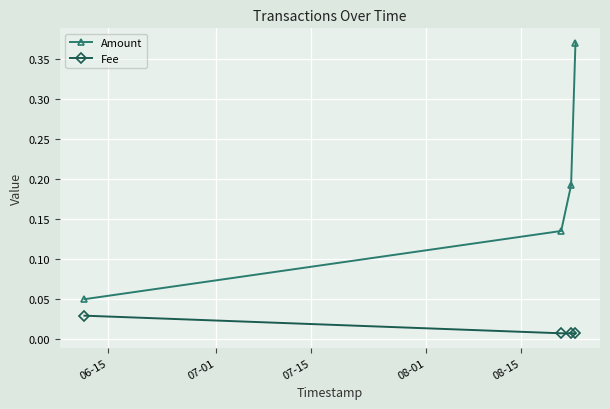

Which series has the largest range (max minus min)?

Amount